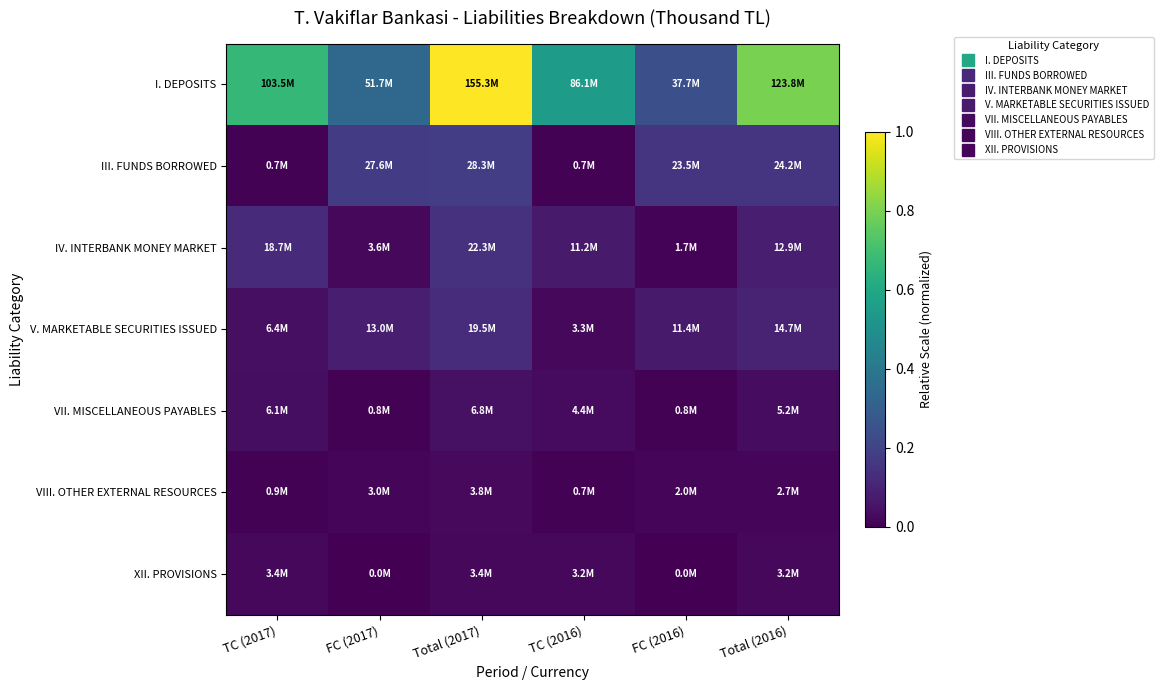

List the series in order of their peak value, highest first.

I. DEPOSITS, III. FUNDS BORROWED, IV. INTERBANK MONEY MARKET, V. MARKETABLE SECURITIES ISSUED, VII. MISCELLANEOUS PAYABLES, VIII. OTHER EXTERNAL RESOURCES, XII. PROVISIONS